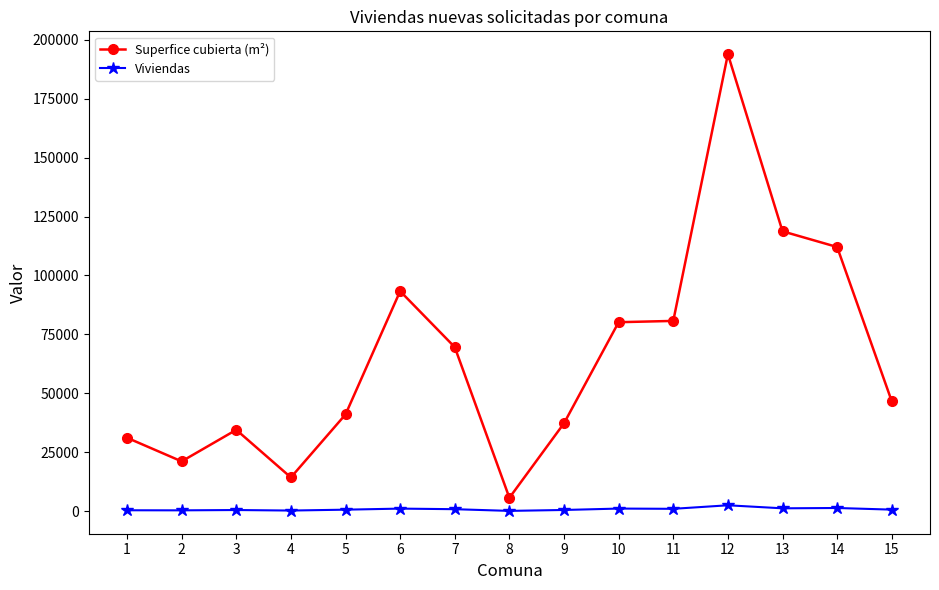

What is the value of the Superfice cubierta (m²) point at the 14th from the left?

112087